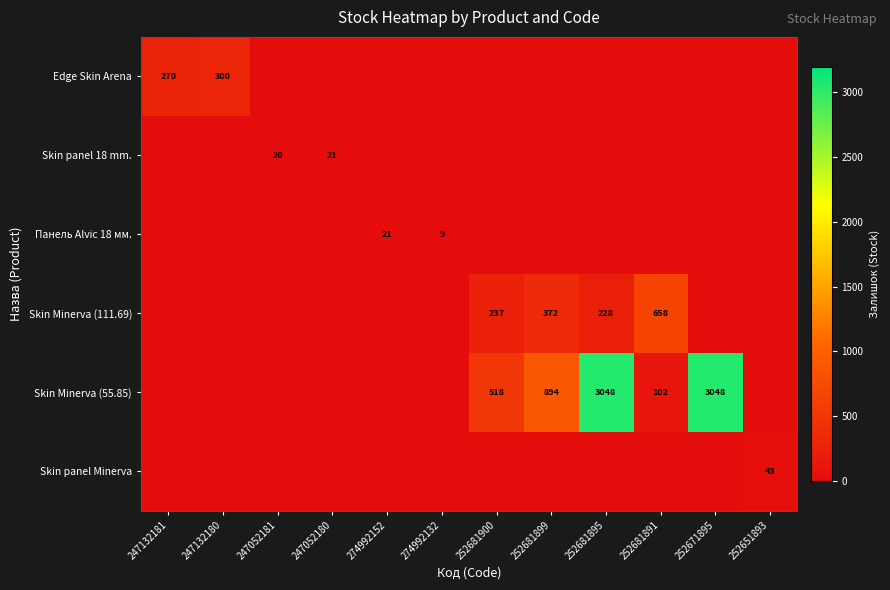

The value of Skin panel Minerva at 247132180 is -18. True or false?

False